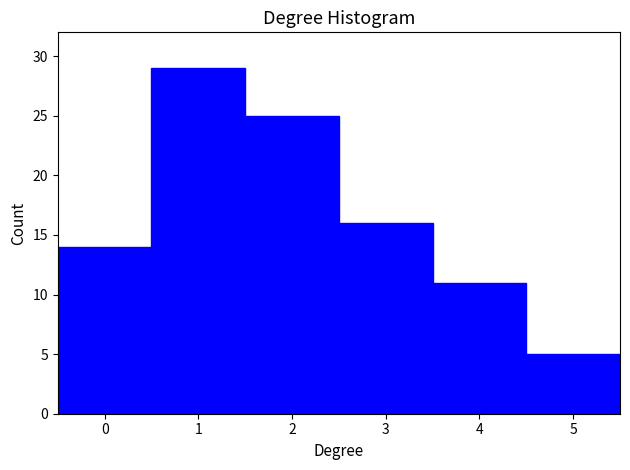

Reading left to right, list every bar in this chart as the range it spans on the x-axis followed by its height. The values are not printed on the chart, so give them approximately, as read against the axis.

-0.5 to 0.5: 14
0.5 to 1.5: 29
1.5 to 2.5: 25
2.5 to 3.5: 16
3.5 to 4.5: 11
4.5 to 5.5: 5